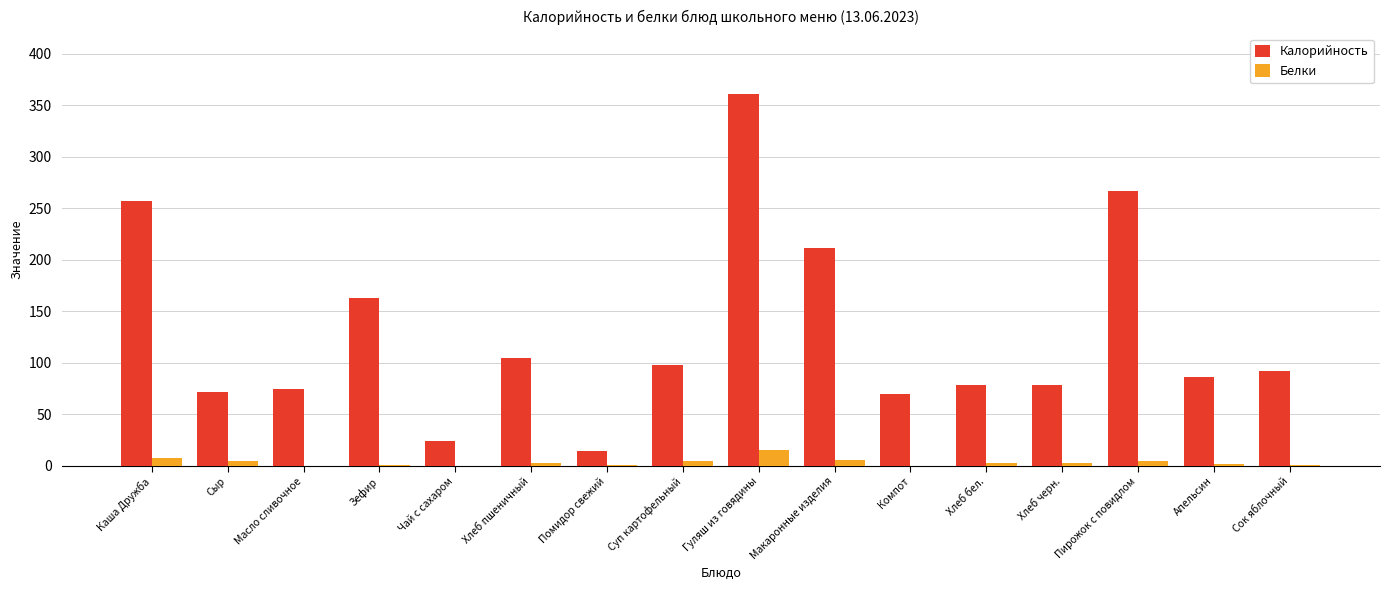

How many series are shown in this chart?

2